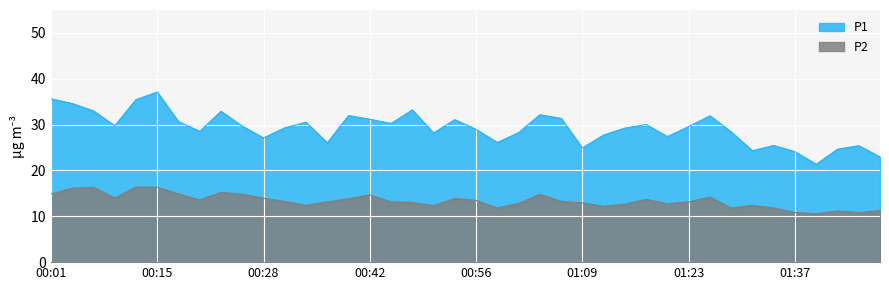

Does the chart display data point markers on the line(s)?

No